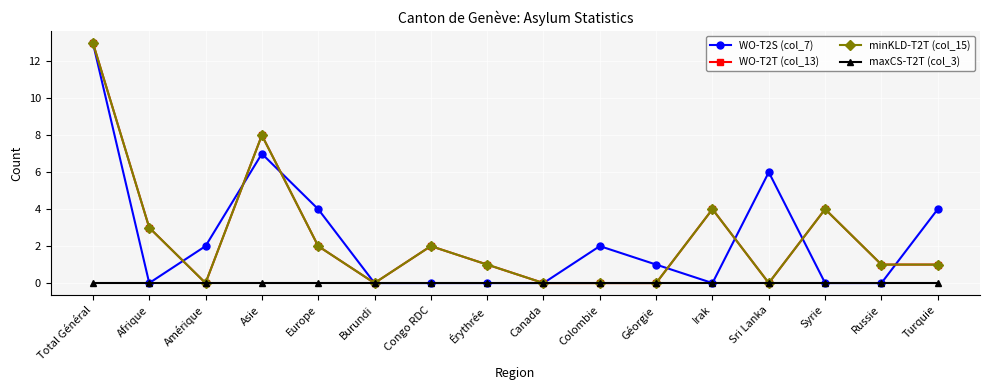

Is this an area chart (filled region under the line)?

No